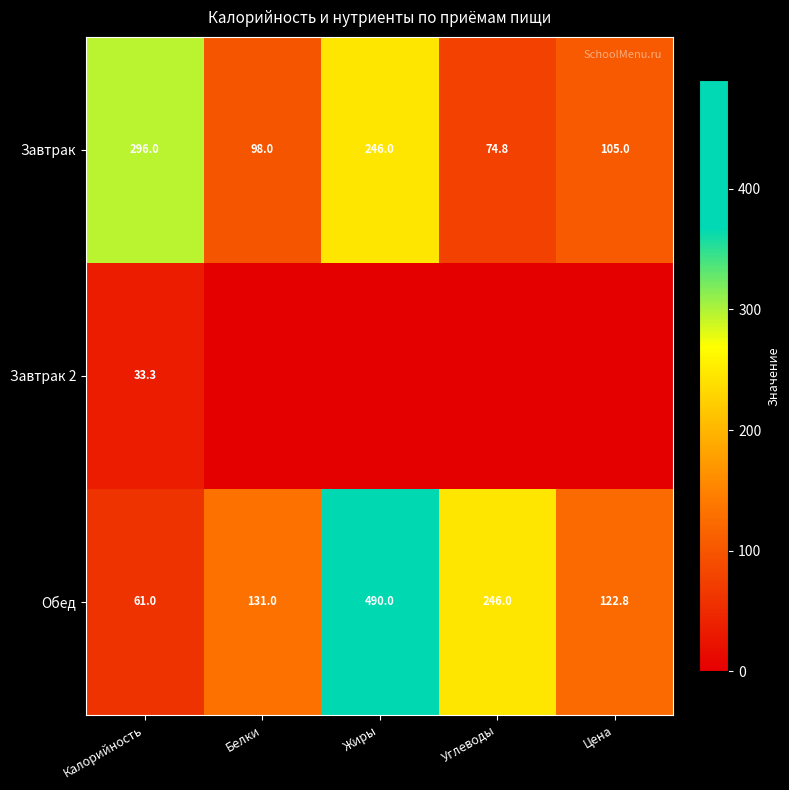

Where is Обед nearest to the value 275?

Углеводы